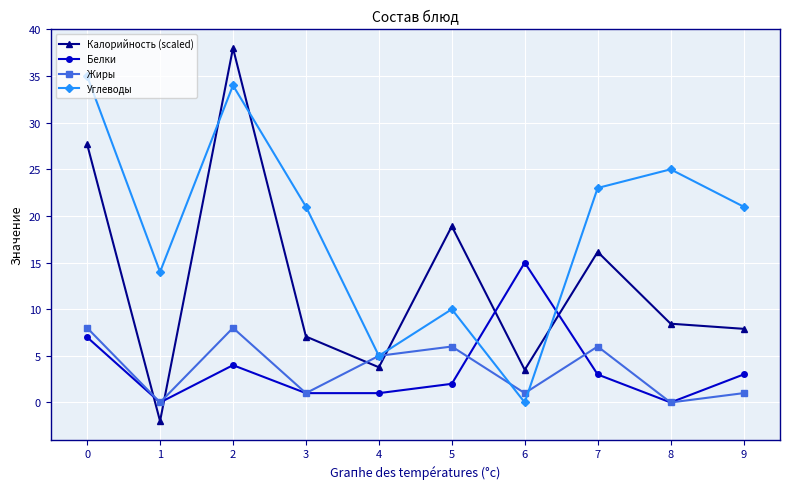

What is the total value across all series at 5?

36.9